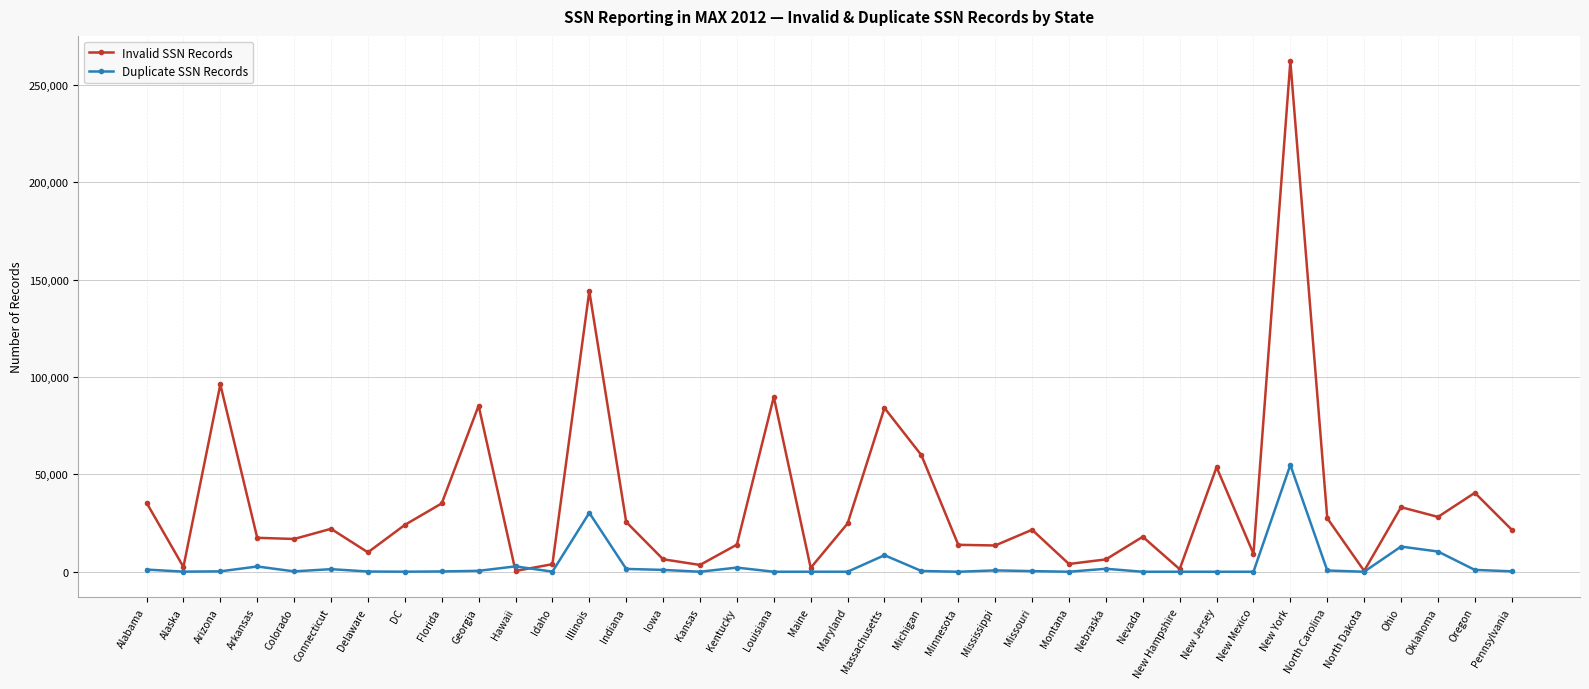

Between which two adjacent categories do Duplicate SSN Records and Invalid SSN Records first intersect?

Georgia and Hawaii